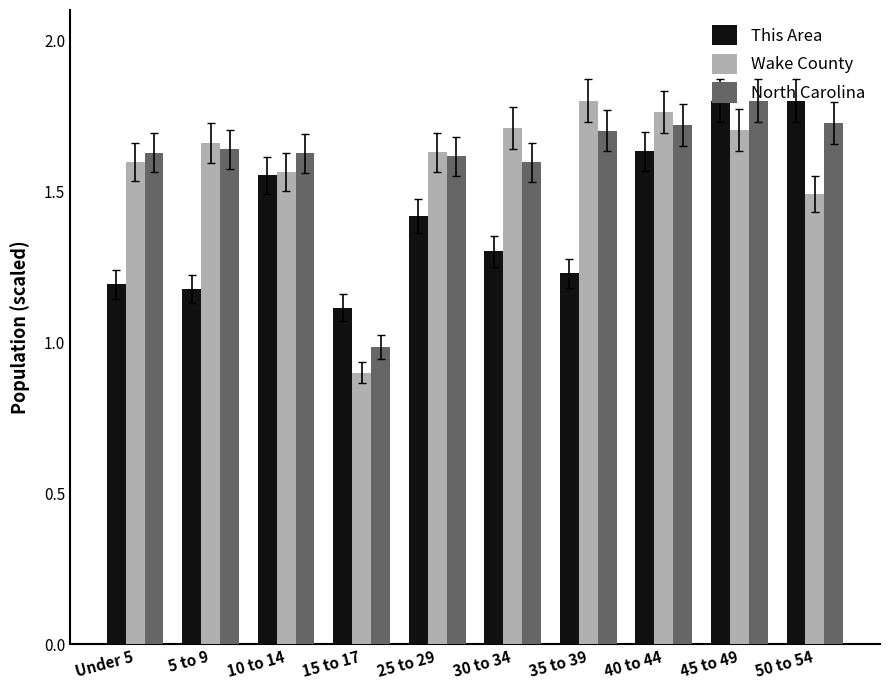

What is the sum of the This Area values at 10 to 14 and 45 to 49?

3.4